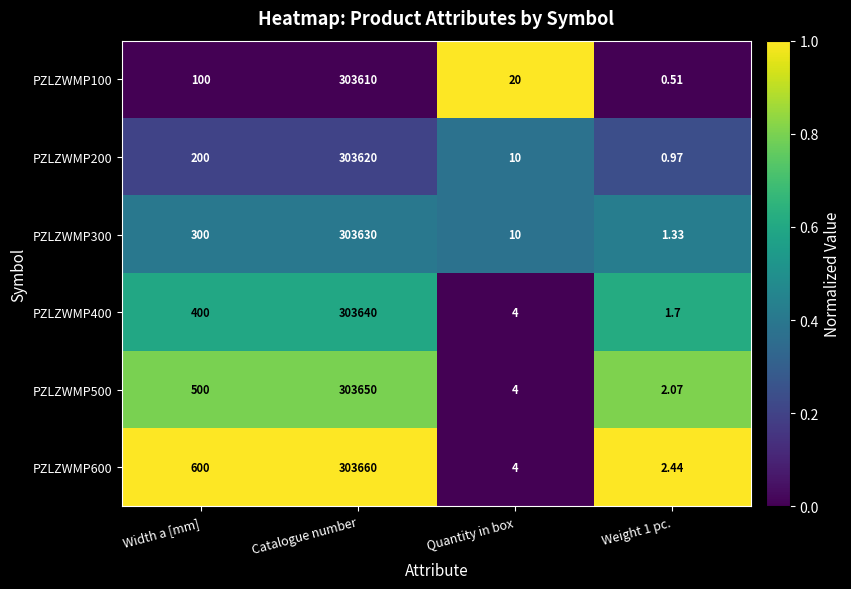

At how many categories does at least one series exceed 0?

4